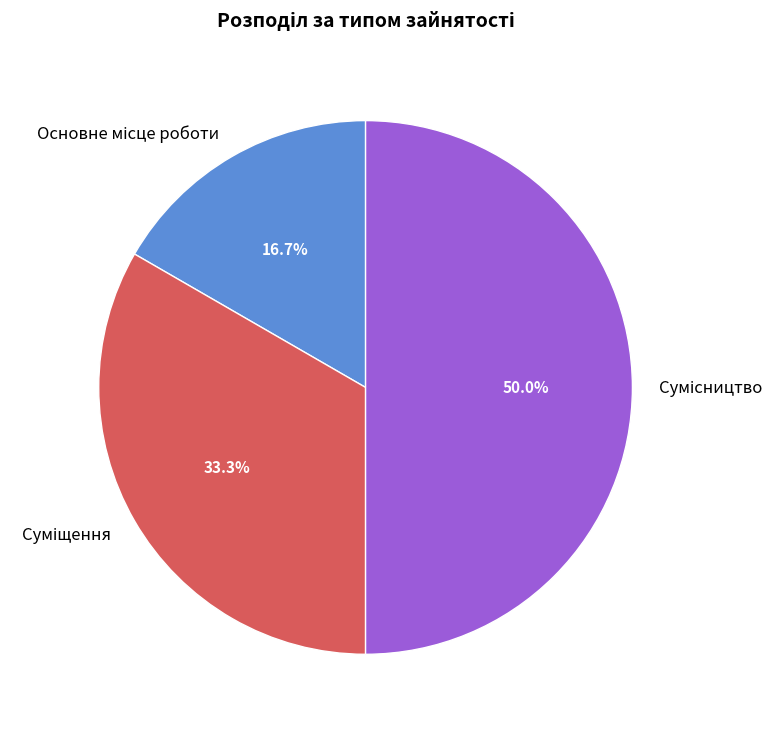

What is the ratio of the value at Сумісництво to the value at Суміщення?

1.5